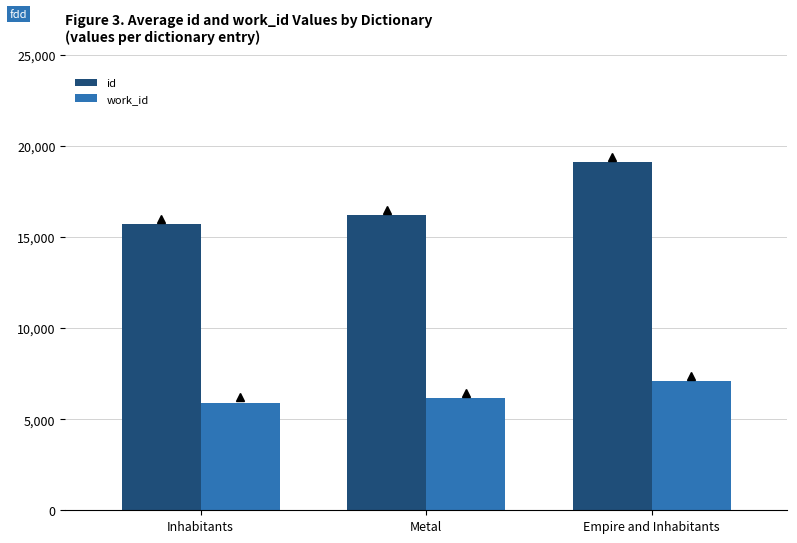

What is the spread (max minus min) of values at Metal?

10053